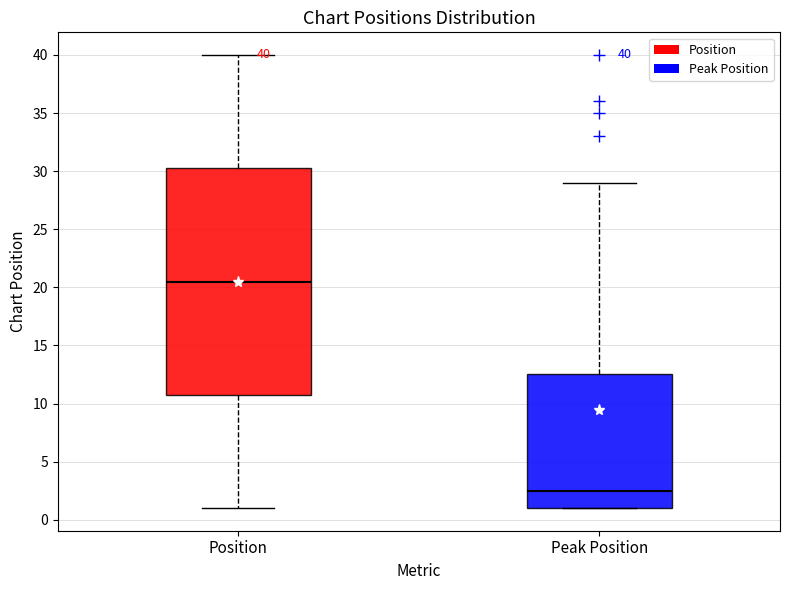

Which box's median line is the lowest?

Peak Position